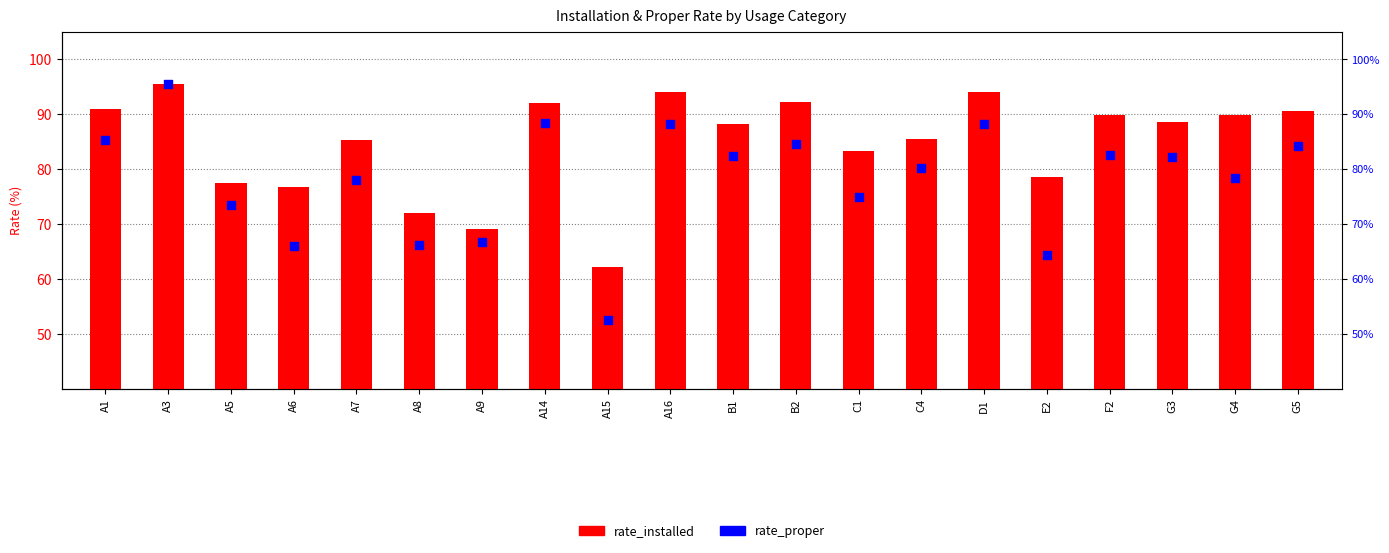

Which series has the largest Y range (max minus min)?

rate_proper